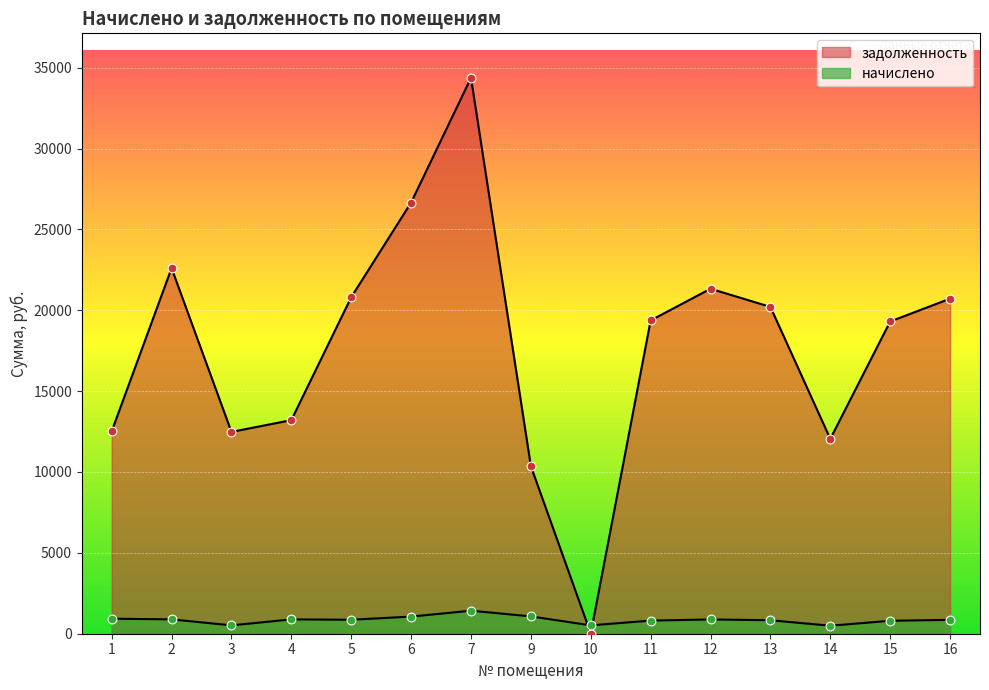

Which series has the widest spread of Y values?

задолженность